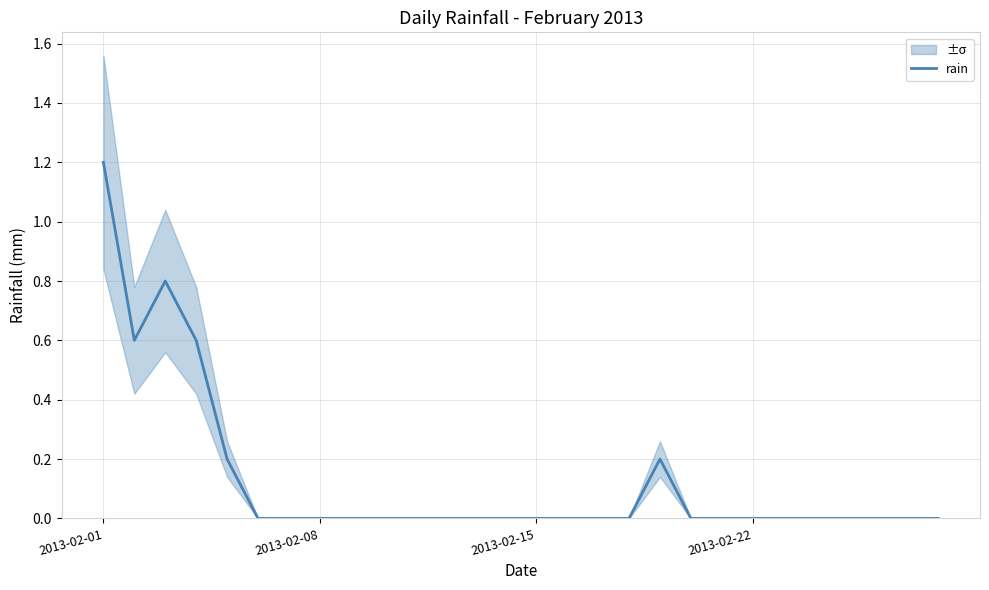

How many data points does each series have?

28